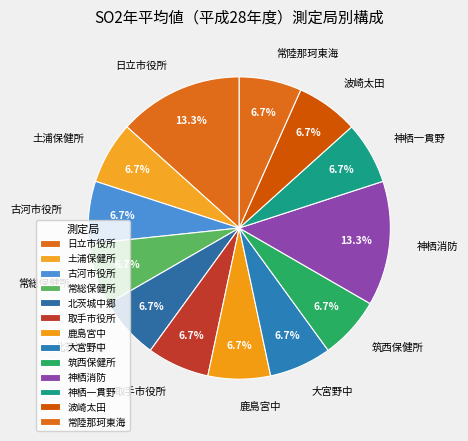

To the nearest percent, what is the combined percentage of 波崎太田 and 北茨城中郷?

13%